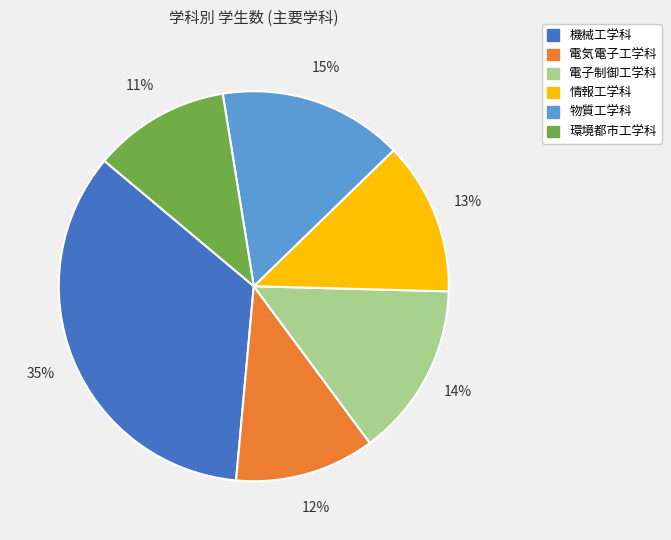

Which category has the biggest portion of the pie?

機械工学科